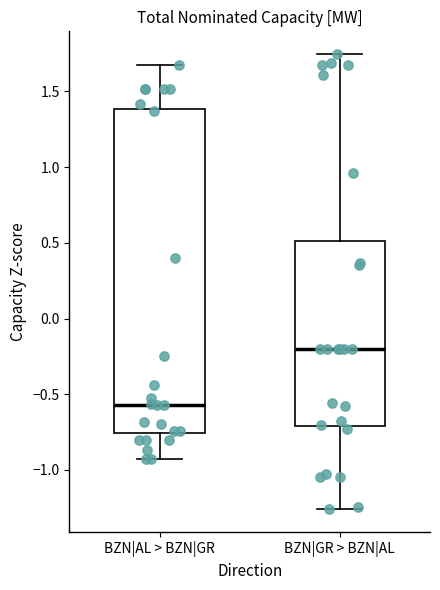

Reading left to right, read every box against the y-axis: the position of its median line, the range the box covers, and the ends of its whiskers. The values are not printed on the chart, so give them approximately, as read against the axis.

BZN|AL > BZN|GR: median -0.55, box -0.75 to 1.40, whiskers -0.95 to 1.65
BZN|GR > BZN|AL: median -0.20, box -0.70 to 0.50, whiskers -1.25 to 1.75